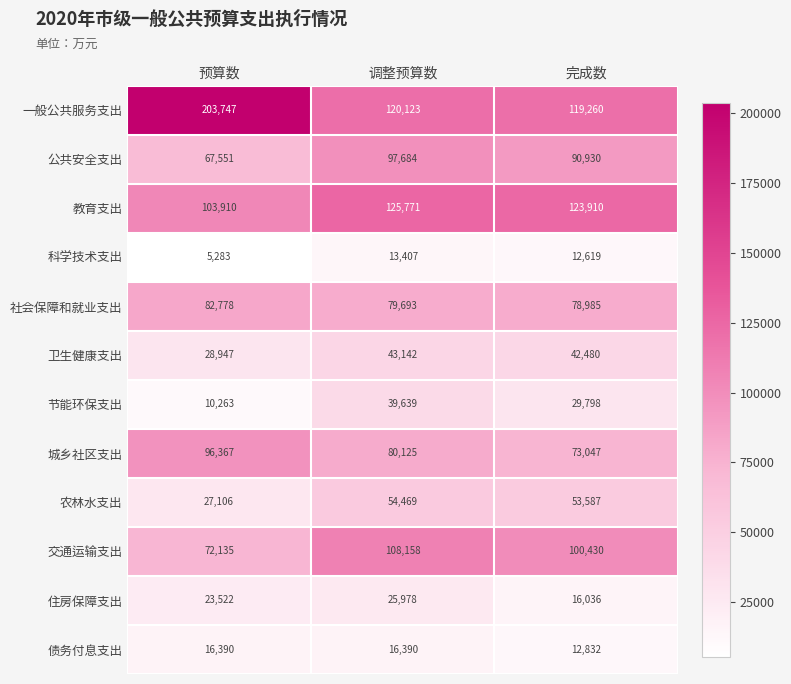

Rank the series at 预算数 from highest to lowest value.

一般公共服务支出, 教育支出, 城乡社区支出, 社会保障和就业支出, 交通运输支出, 公共安全支出, 卫生健康支出, 农林水支出, 住房保障支出, 债务付息支出, 节能环保支出, 科学技术支出